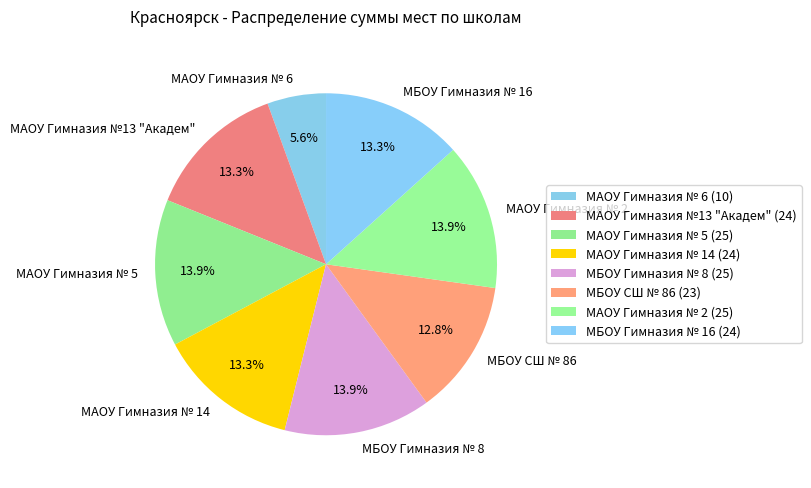

How much of the chart is everything except МАОУ Гимназия № 5?

86.1%